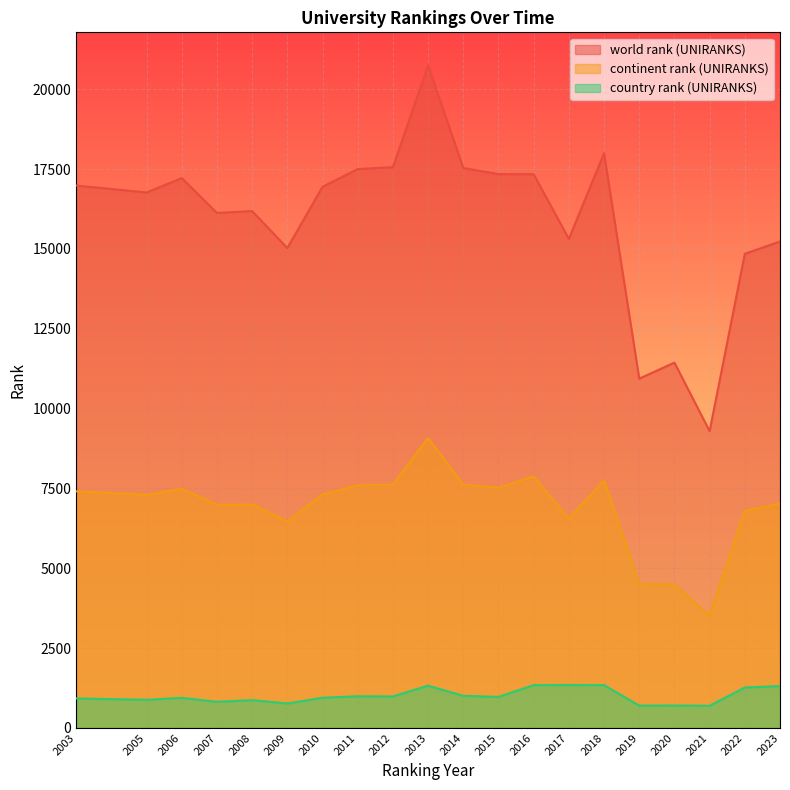

What is the sum of all world rank (UNIRANKS) values?

318336